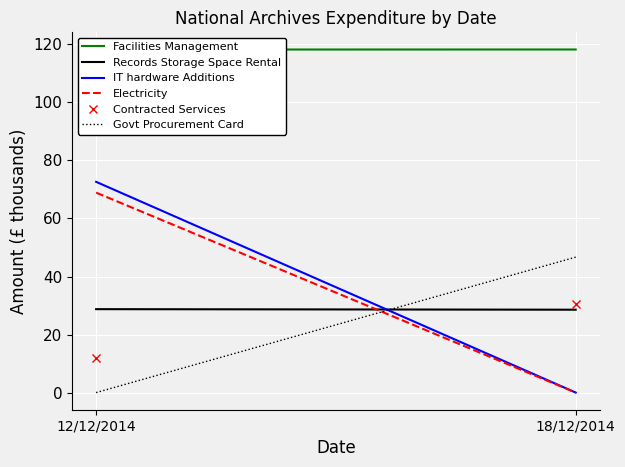

The Facilities Management series shows 155.4 at 18/12/2014. True or false?

False